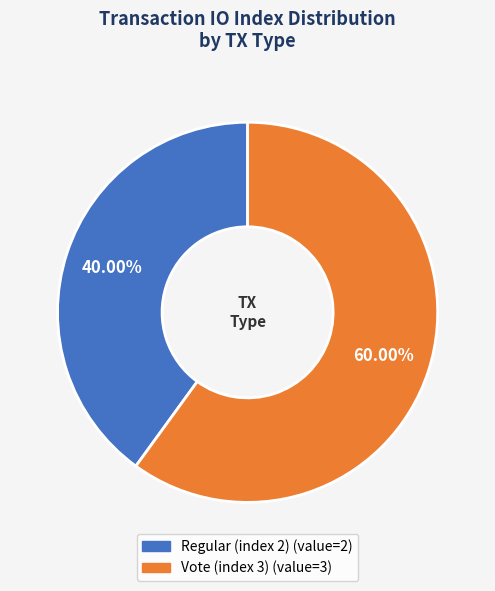

Is it true that Regular (index 2) is 40% of the pie?

True